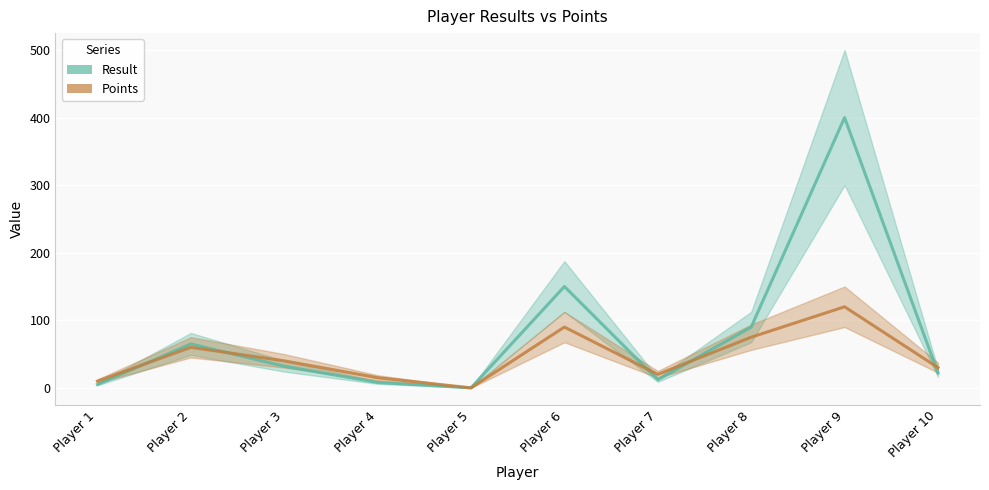

Between Player 3 and Player 7, which series saw the biggest shift?

Result